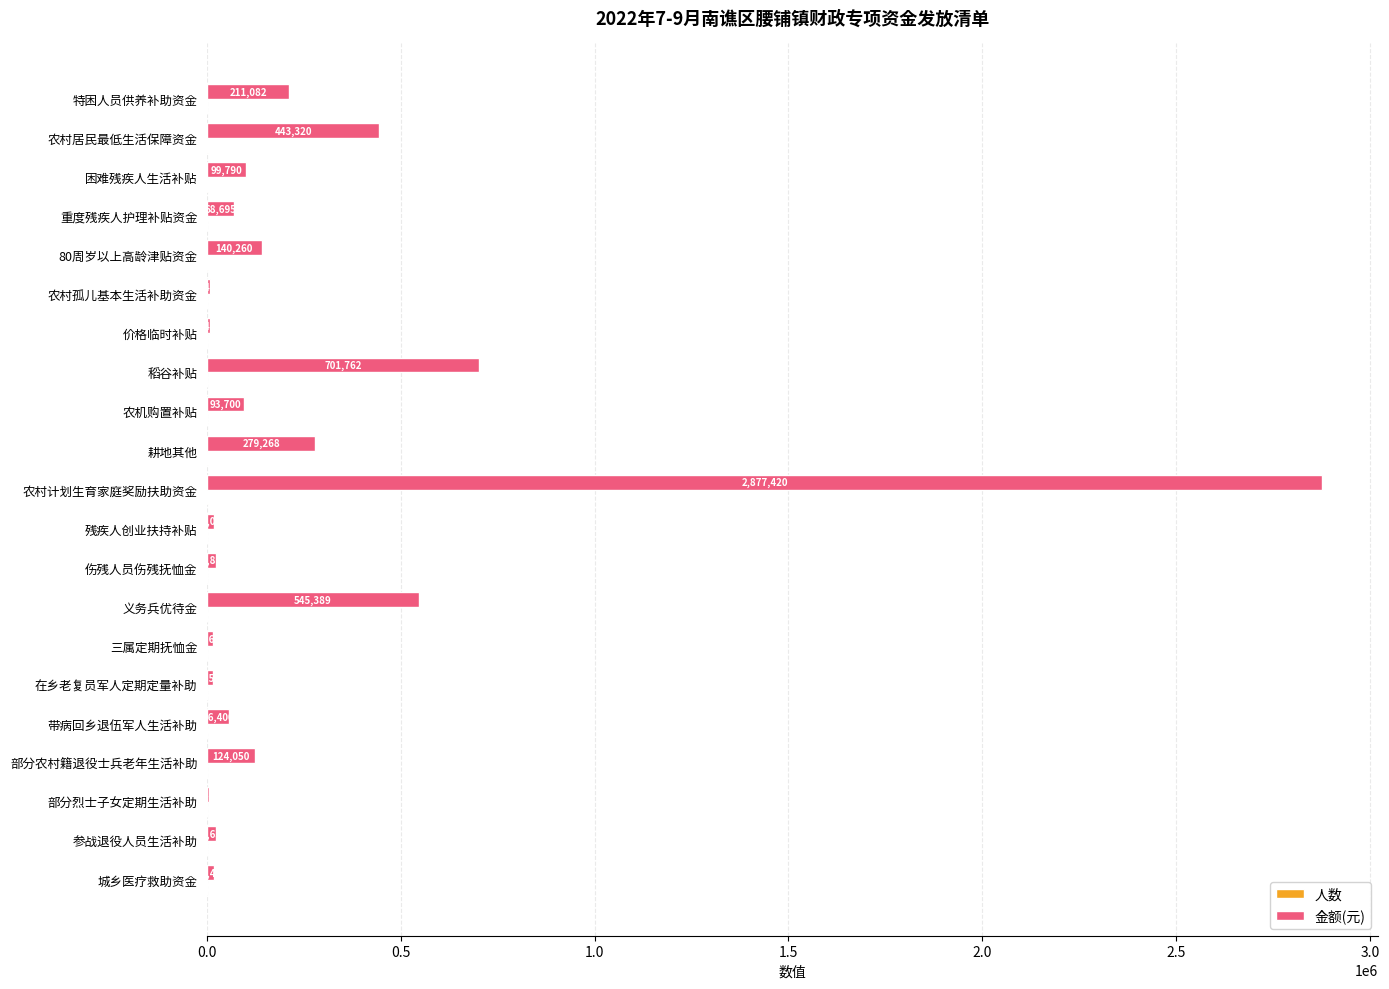

The 金额(元) series shows 93700.0 at 农机购置补贴. True or false?

True